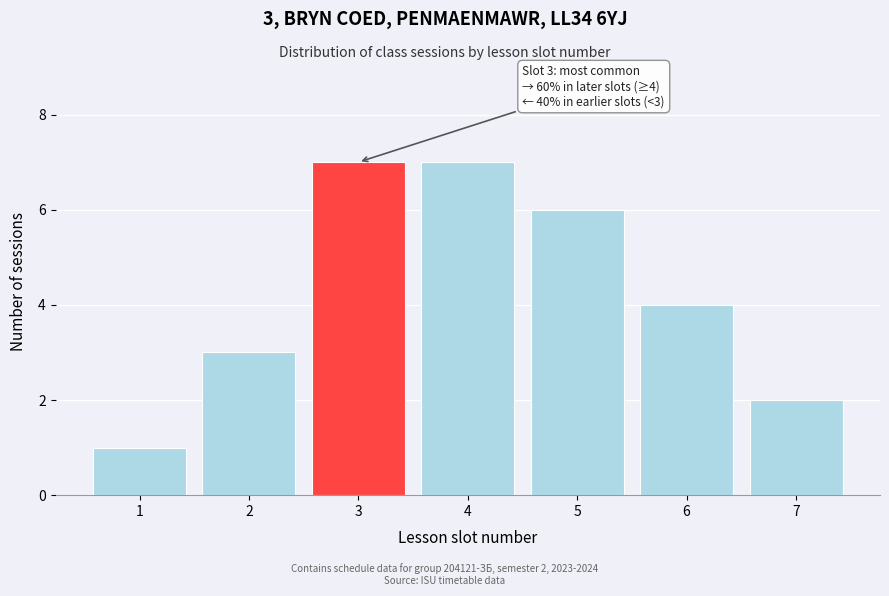

Reading right to left, what are all the values shown in this chart?

2	4	6	7	7	3	1